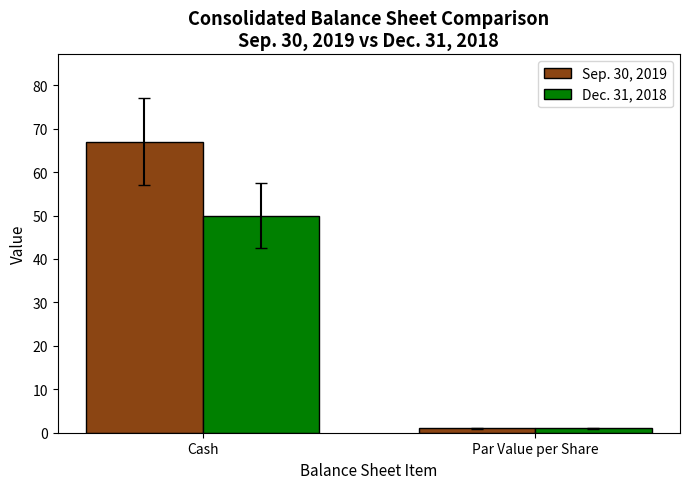

Reading left to right, extract all data points from this chart.

Sep. 30, 2019: Cash=67	Par Value per Share=1
Dec. 31, 2018: Cash=50	Par Value per Share=1